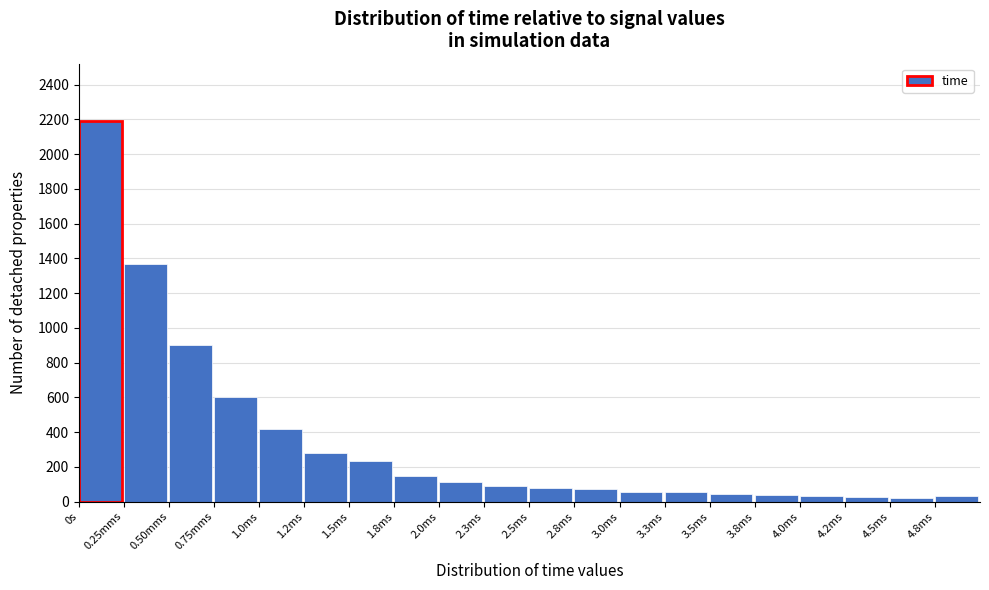

Which label corresponds to the largest value in the chart?

0s